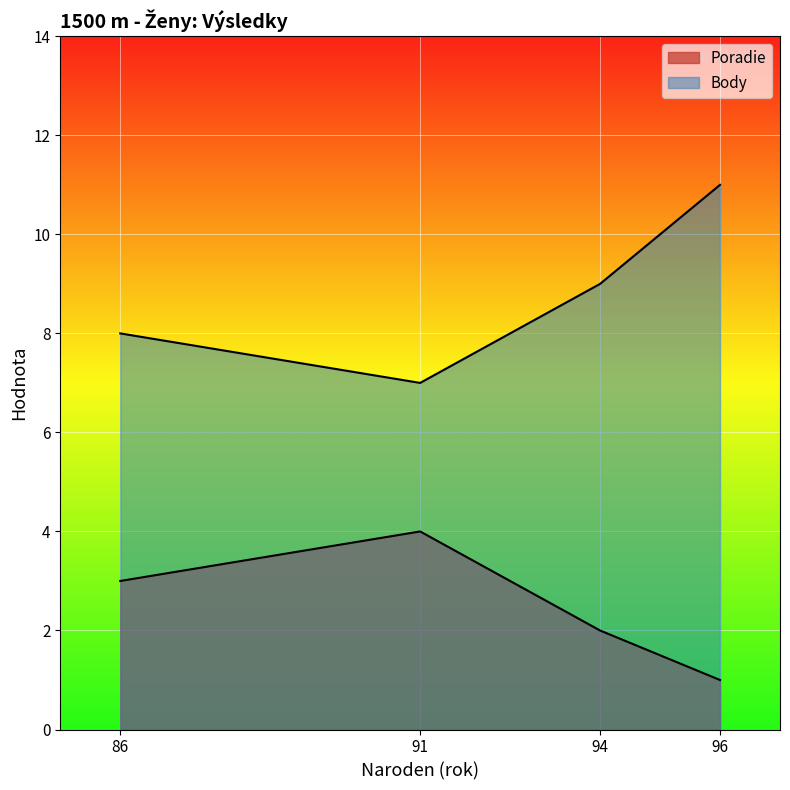

List the labels in order of Poradie value, largest first.

91, 86, 94, 96